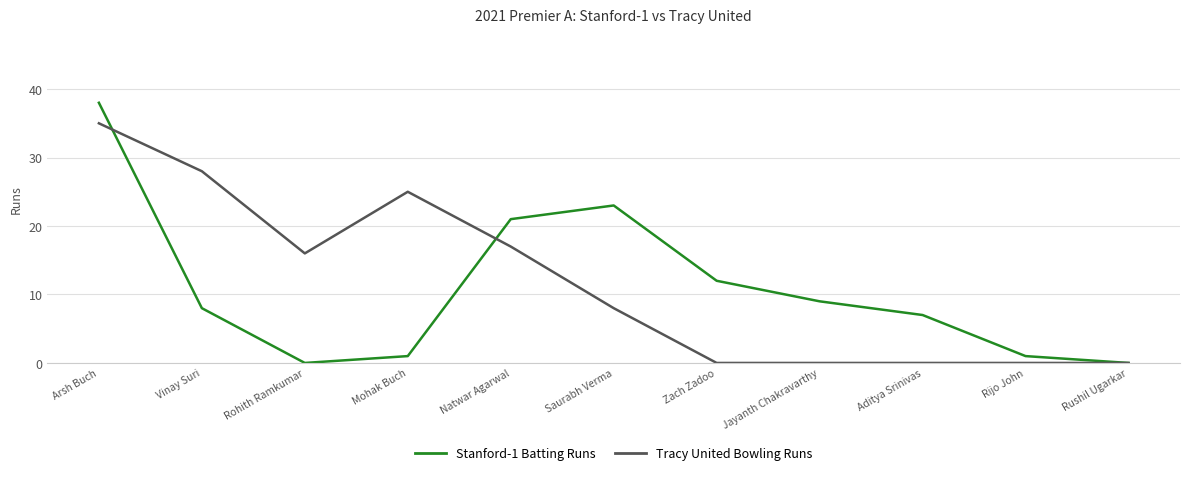

The value of Tracy United Bowling Runs at Zach Zadoo is -20. True or false?

False